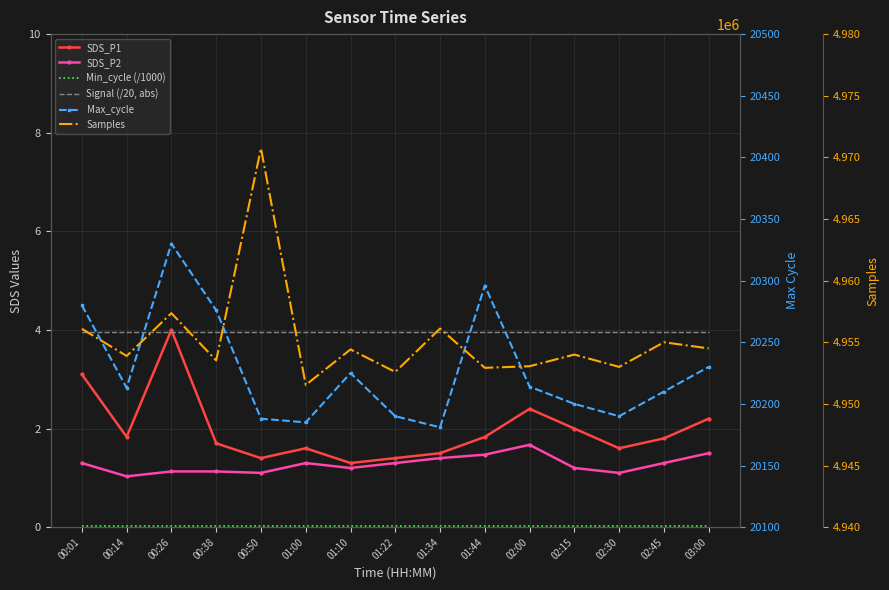

Which category has the highest value across all series?

00:50